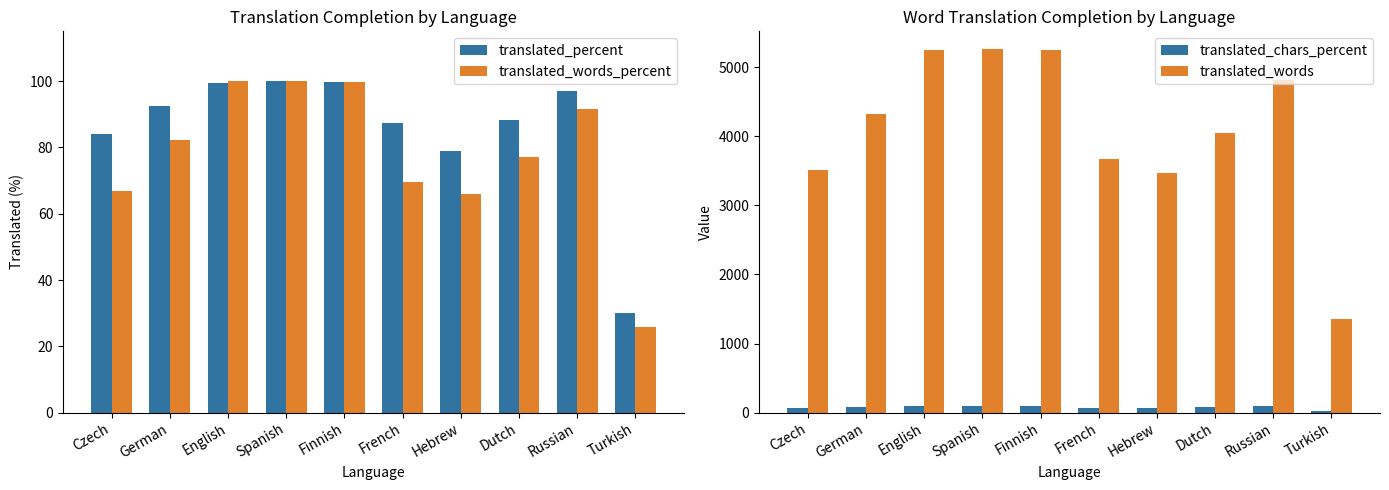

Is it true that translated_words equals 5244.0 at Finnish?

True